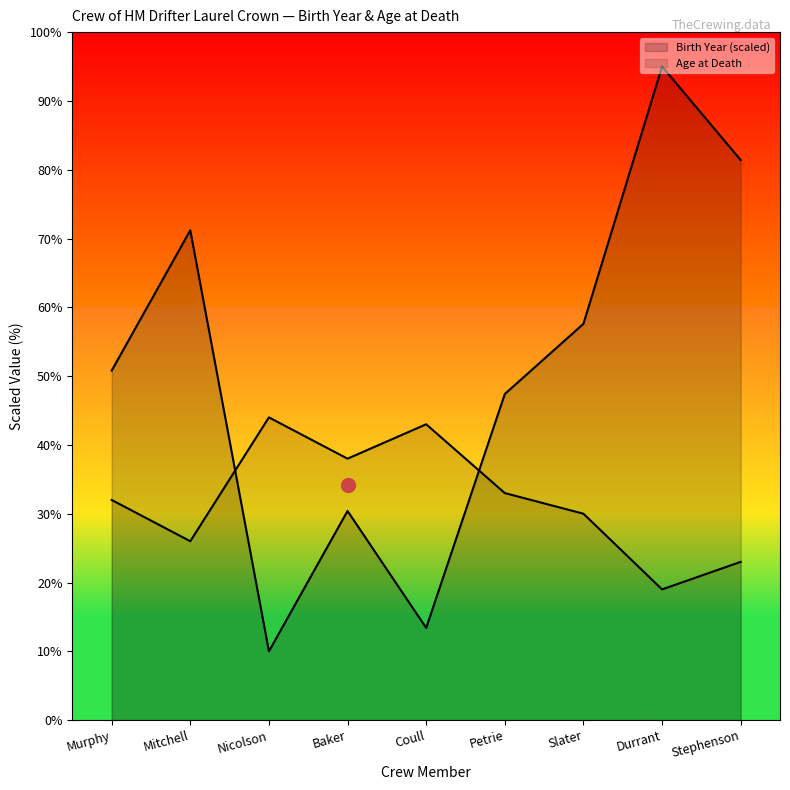

After their last crossing, which series has the higher values: Birth Year or Age at Death?

Birth Year